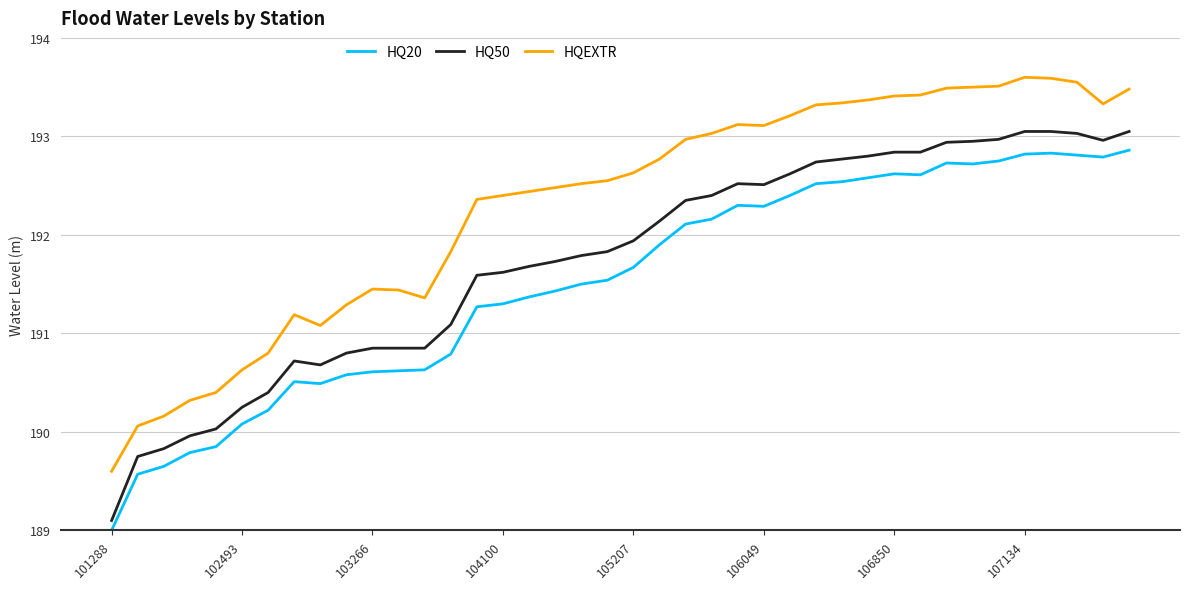

Which series has the largest total across all categories?

HQEXTR